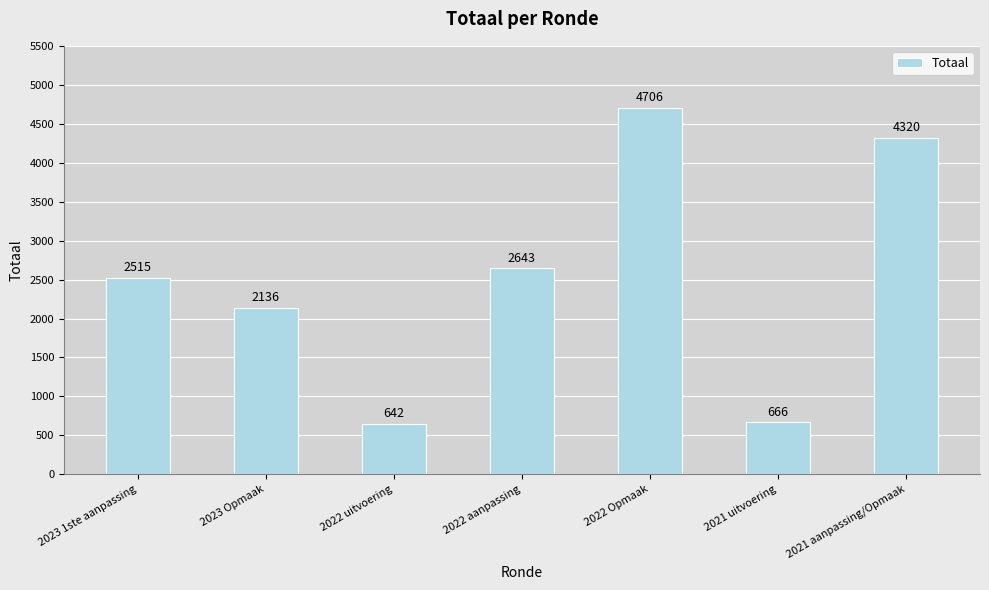

Which has a higher value, 2022 aanpassing or 2023 1ste aanpassing?

2022 aanpassing